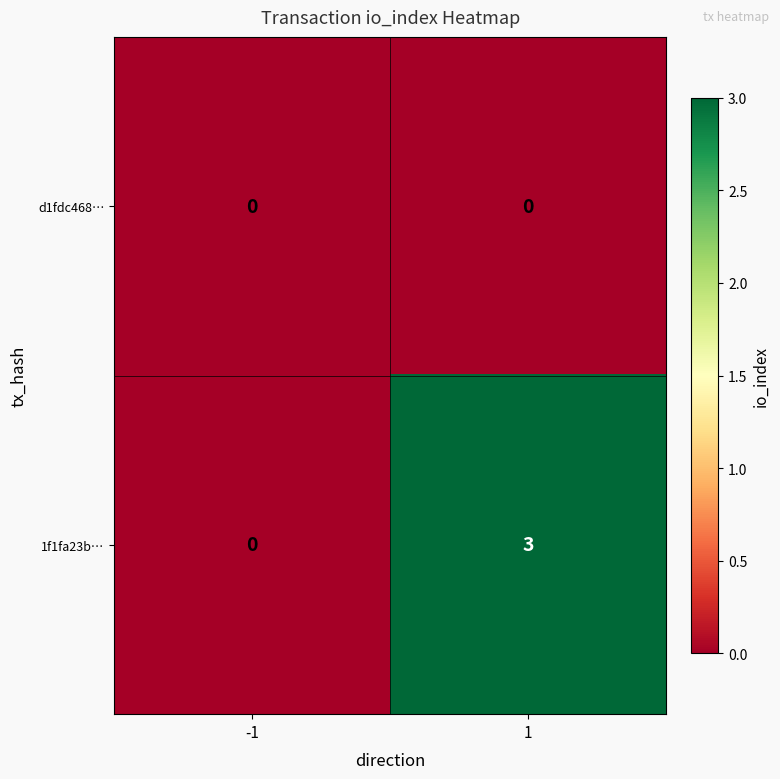

Reading right to left, transcribe all the data shown in this chart.

d1fdc468…: 0	0
1f1fa23b…: 3	0